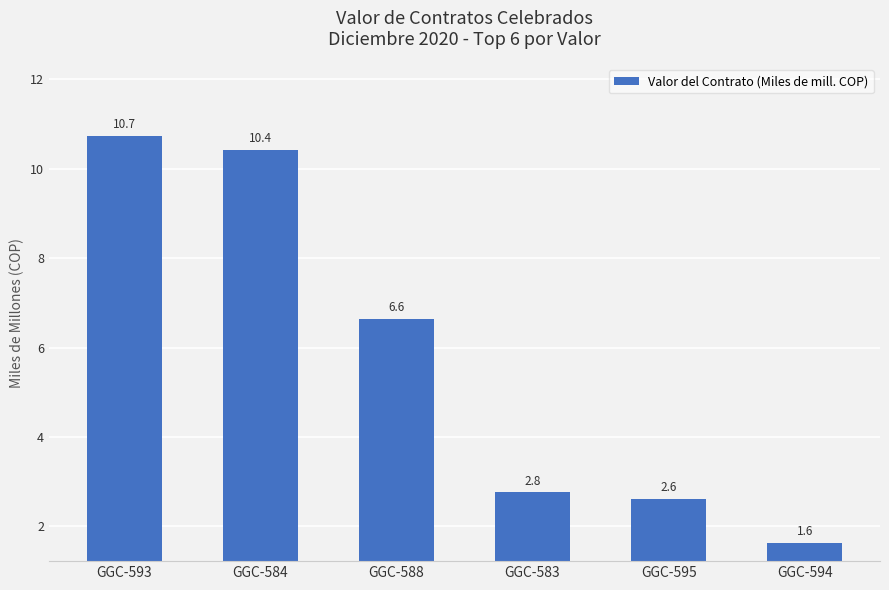

Between GGC-593 and GGC-588, which is larger?

GGC-593